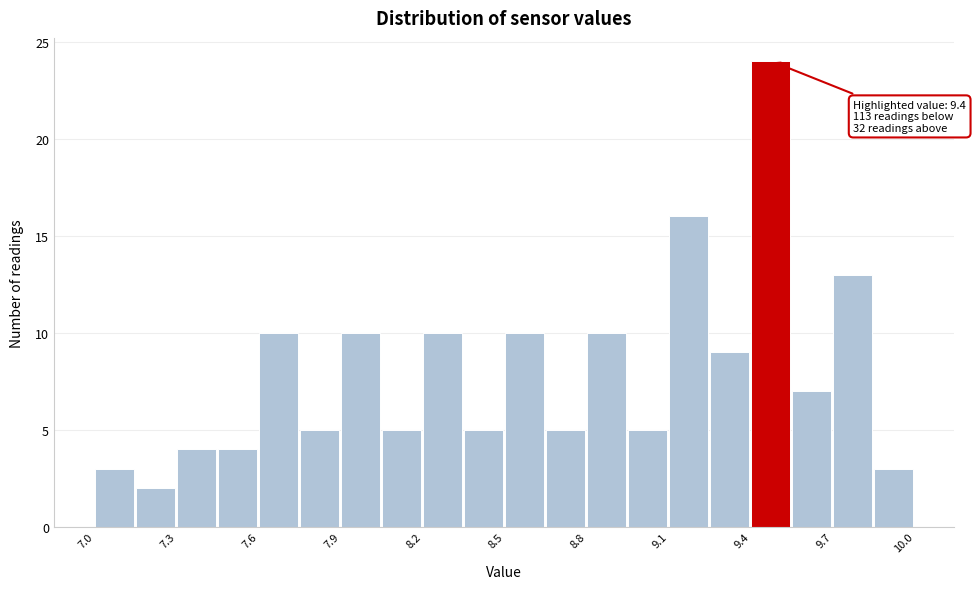

Around what value on the x-axis is the tallest bar? Give the approximate position of its centre, as read against the axis.

9.45